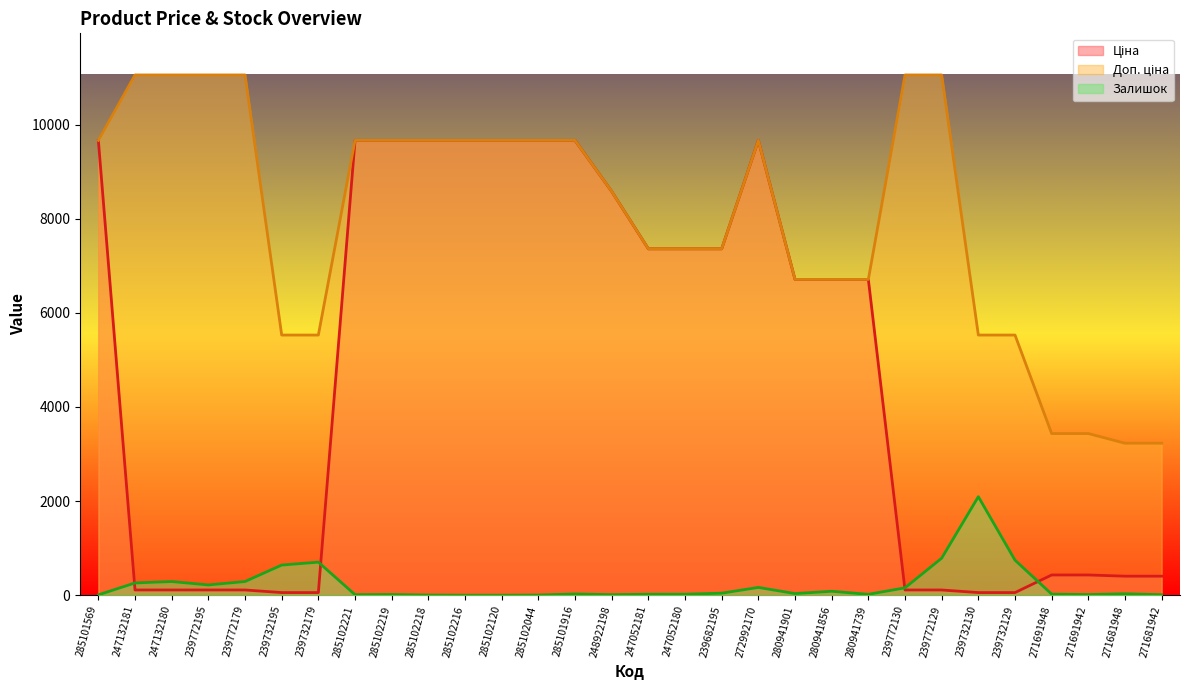

Which has a higher value, 239772179 or 285102219?

285102219